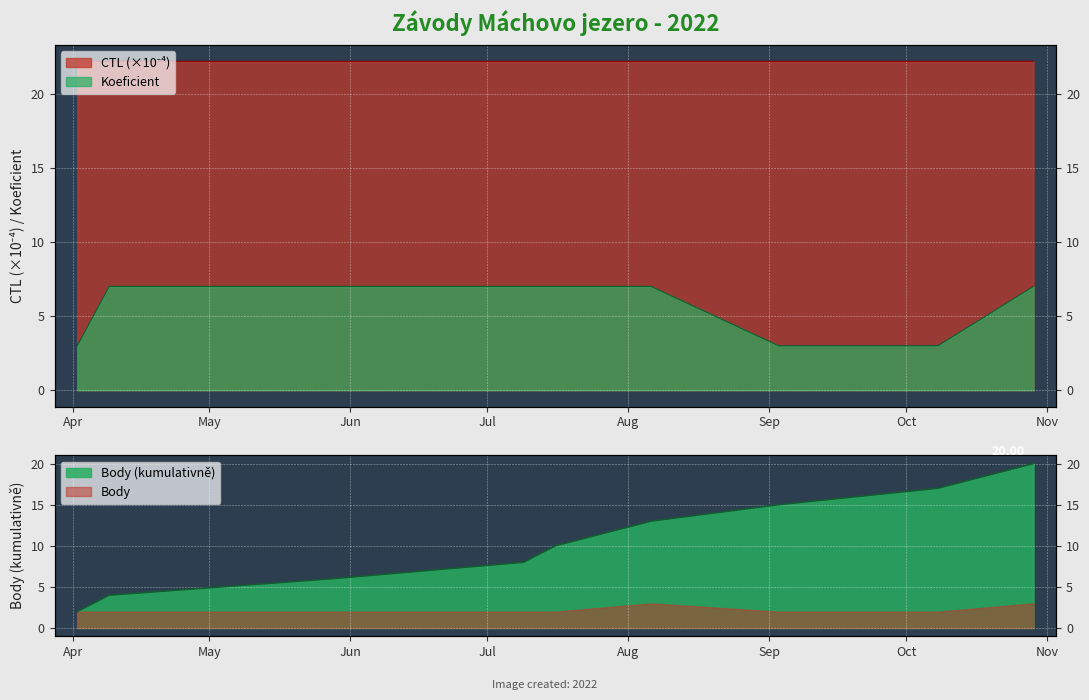

Count the CTL values in the range 22 to 23.

9